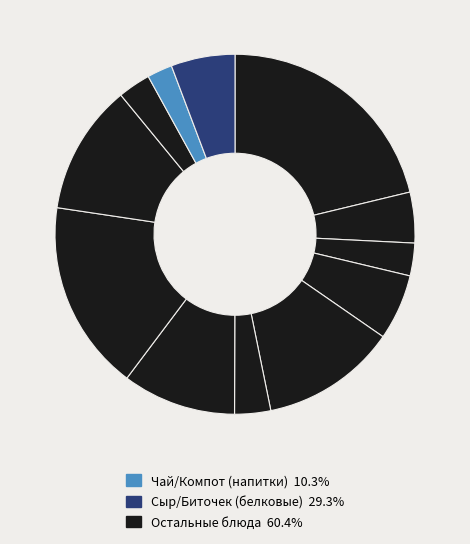

Is there any slice that represents more than half of the pie?

No